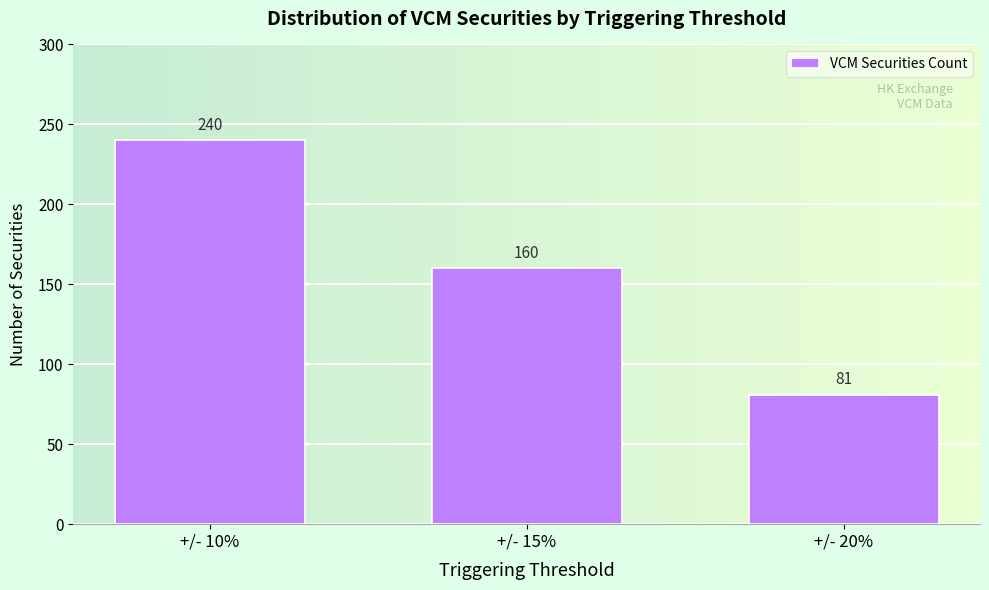

Reading right to left, extract all data points from this chart.

+/- 20%=81	+/- 15%=160	+/- 10%=240